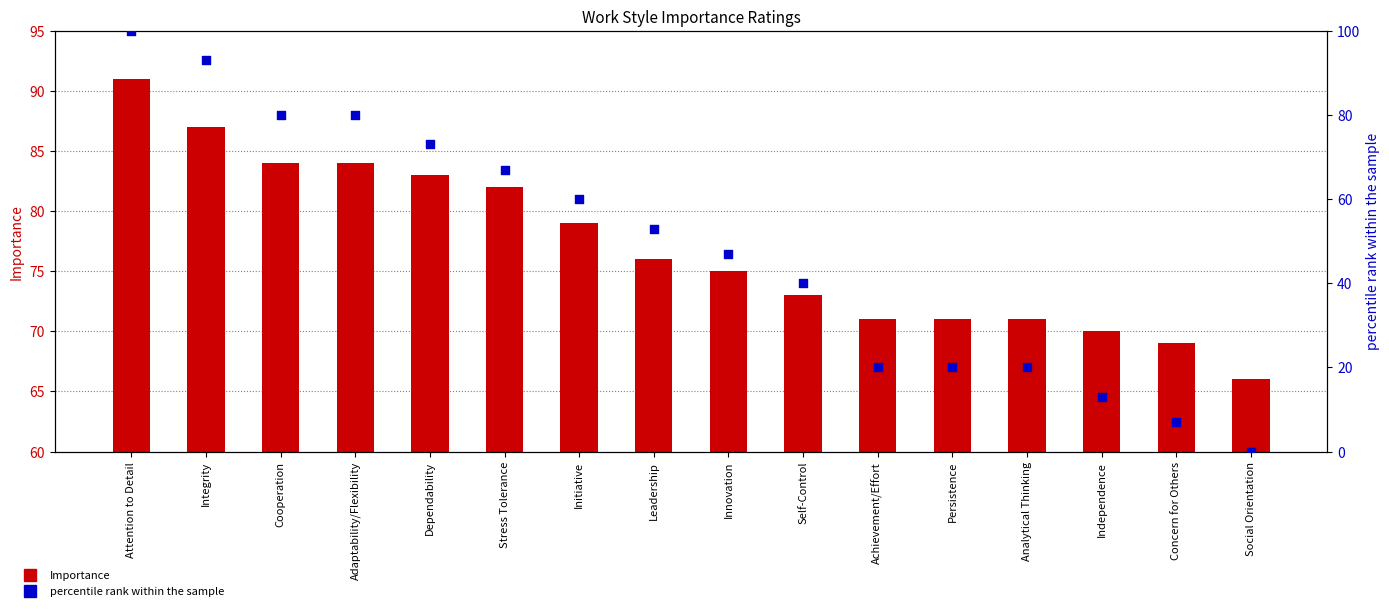

What is the total value across all series at Integrity?

180